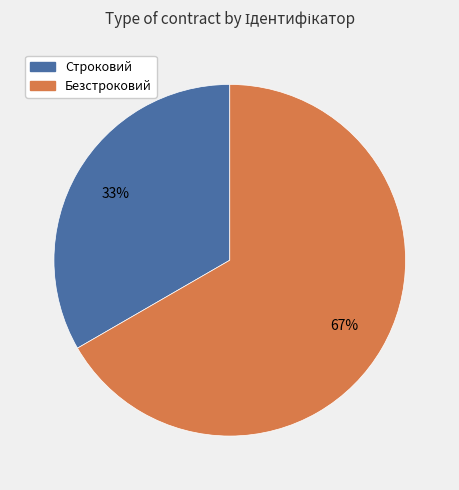

Which has a higher value, Строковий or Безстроковий?

Безстроковий